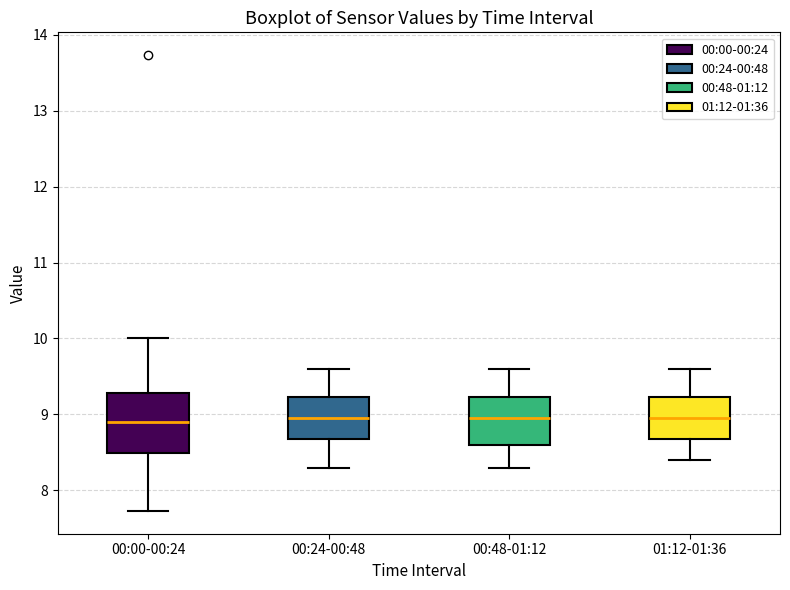

Reading left to right, read every box against the y-axis: the position of its median line, the range the box covers, and the ends of its whiskers. The values are not printed on the chart, so give them approximately, as read against the axis.

00:00-00:24: median 8.9, box 8.5 to 9.3, whiskers 7.7 to 10.0
00:24-00:48: median 9.0, box 8.7 to 9.2, whiskers 8.3 to 9.6
00:48-01:12: median 9.0, box 8.6 to 9.2, whiskers 8.3 to 9.6
01:12-01:36: median 9.0, box 8.7 to 9.2, whiskers 8.4 to 9.6